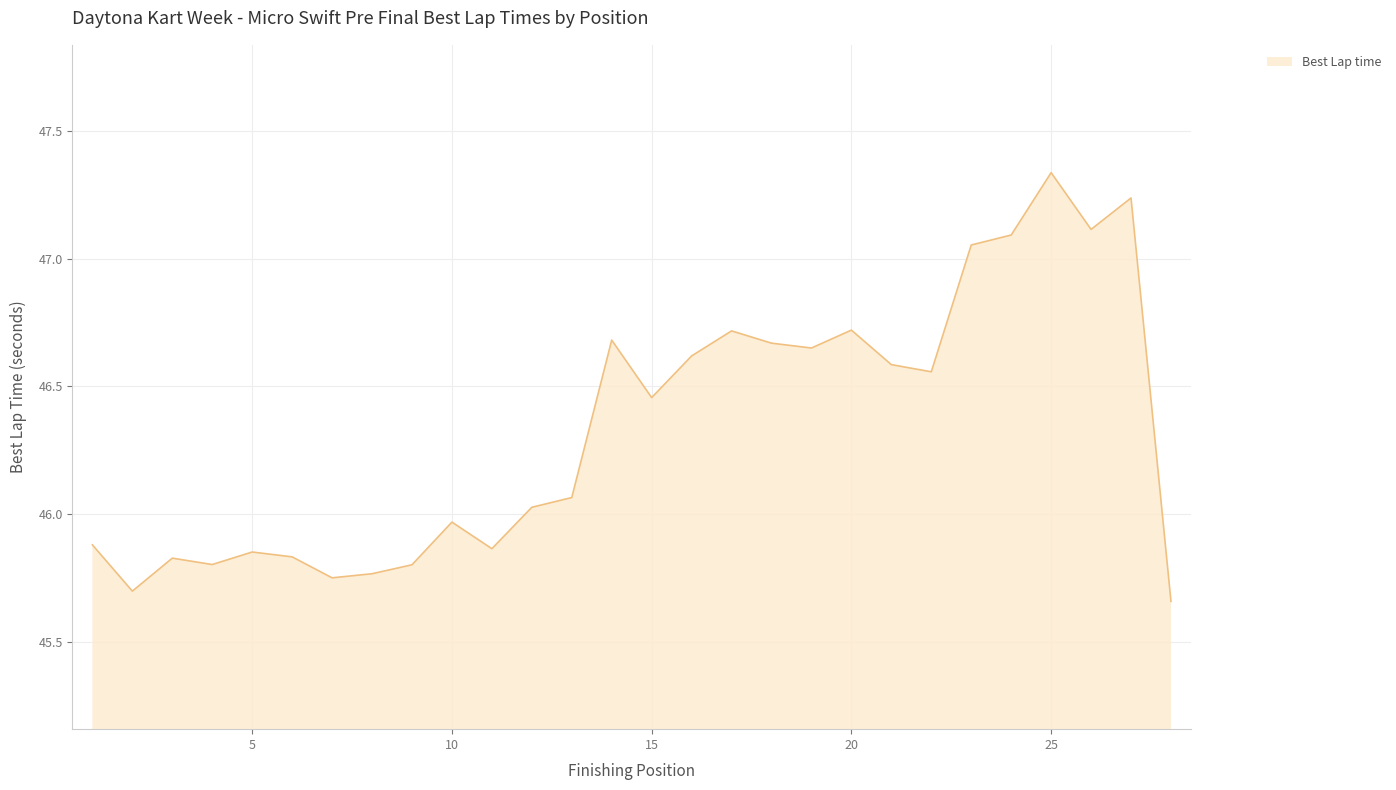

How many interior local peaks (higher than both neighbors) does the data have?

8